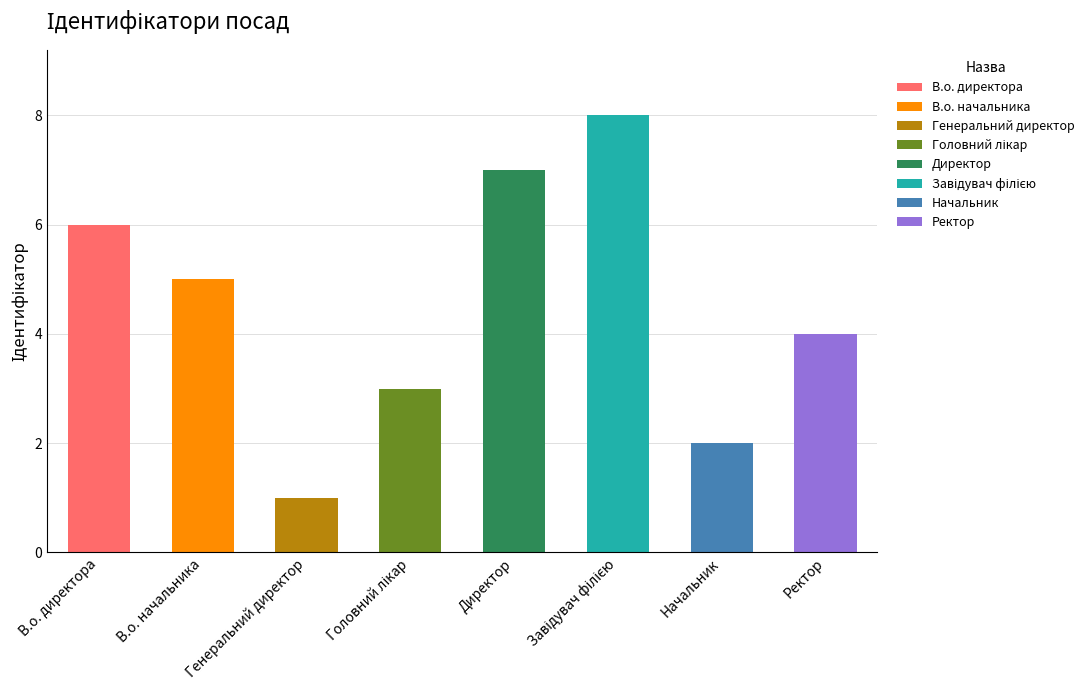

What is the sum of the values at Генеральний директор and Завідувач філією?

9